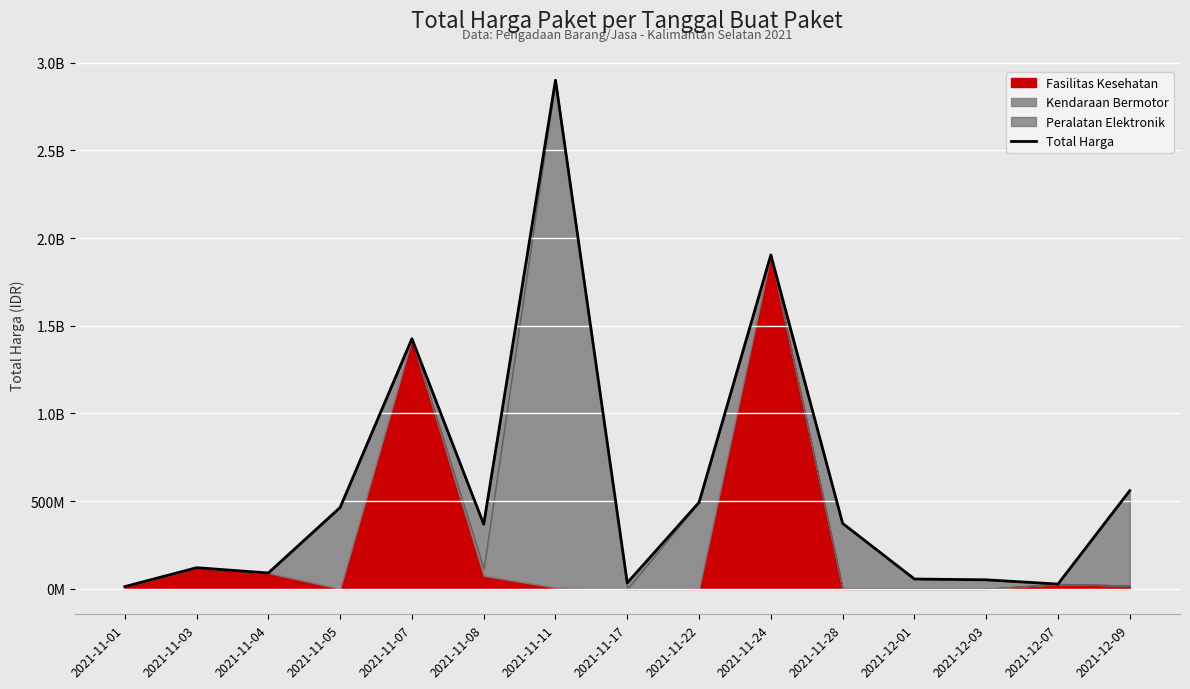

What is the smallest value displayed?

12787500